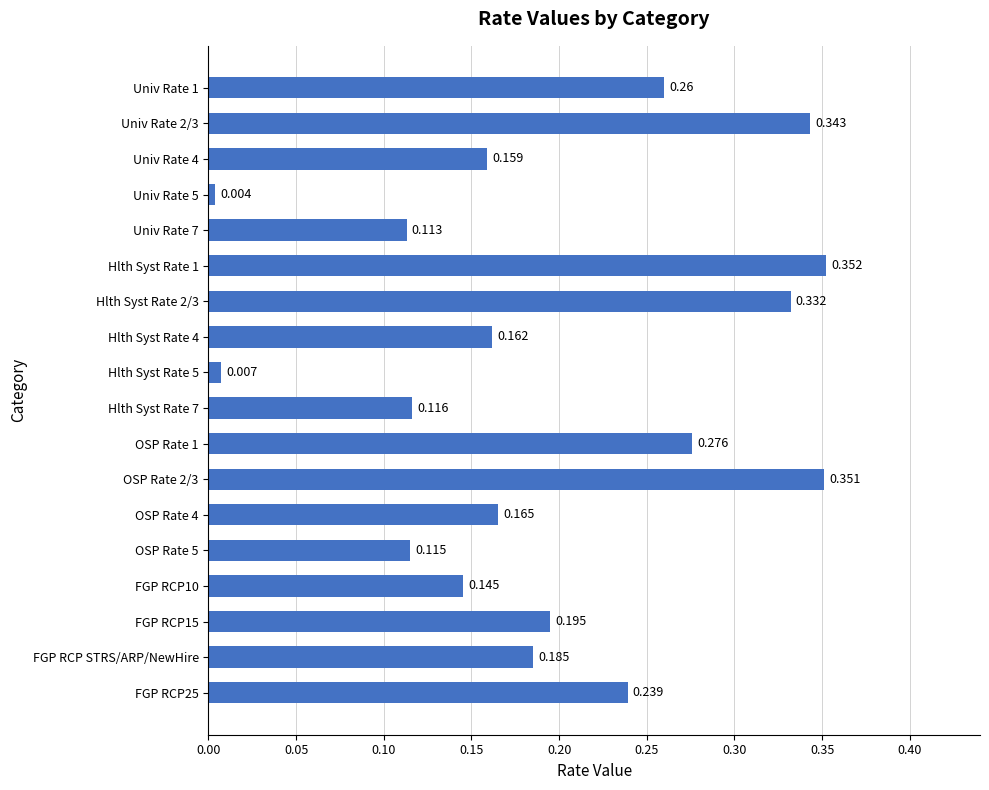

What is the label of the 2nd bar from the bottom?

FGP RCP STRS/ARP/NewHire